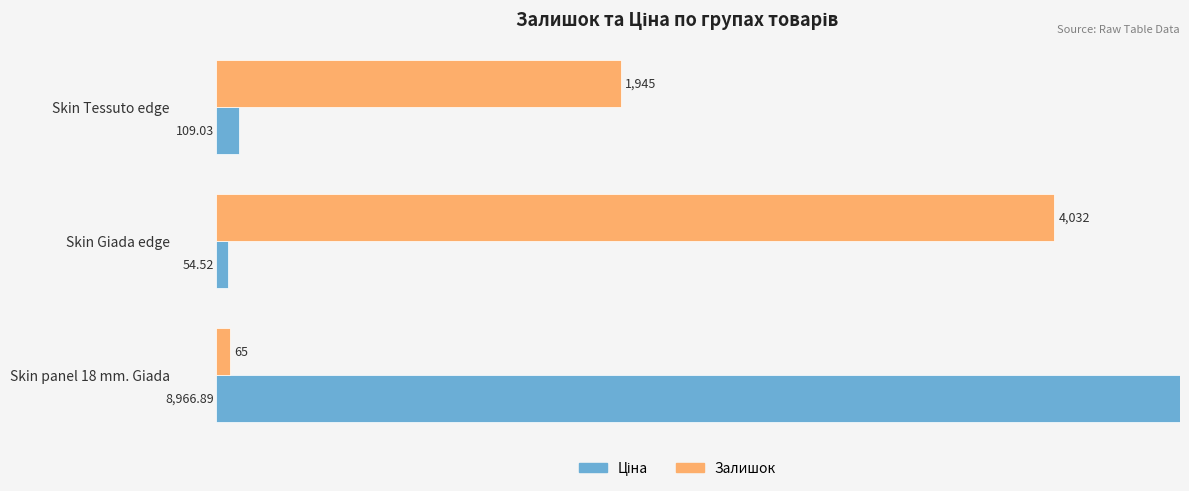

How many groups of bars are there?

3